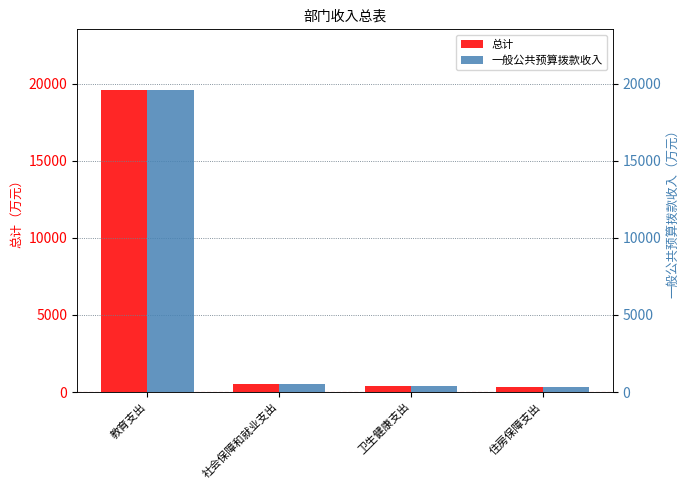

What is the value of the 一般公共预算拨款收入 bar at the 4th from the left?

316.0